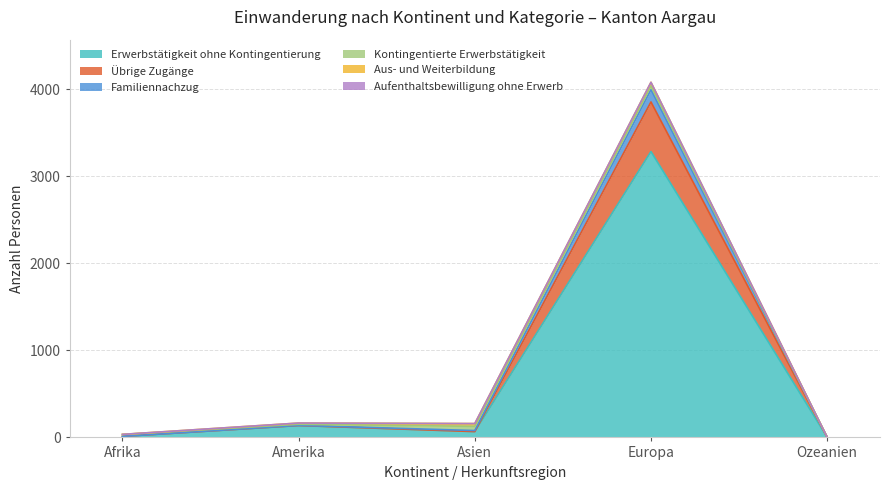

What is the minimum value shown in the chart?

2